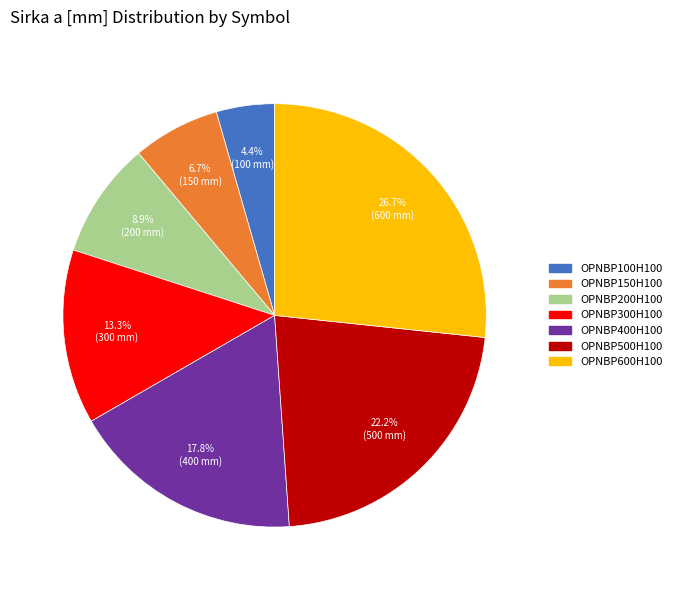

How much of the chart is everything except OPNBP500H100?

77.8%